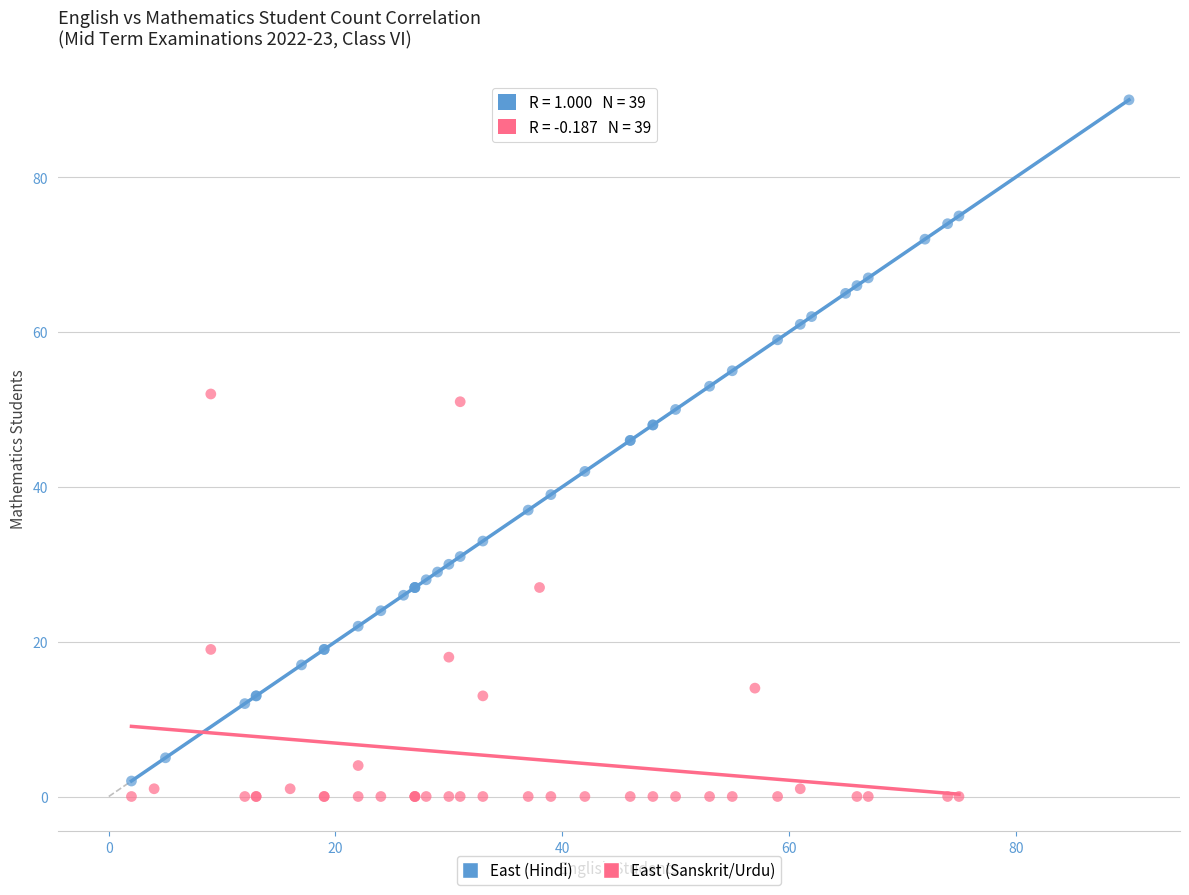

Which series reaches the minimum Y coordinate?

East (Sanskrit/Urdu)